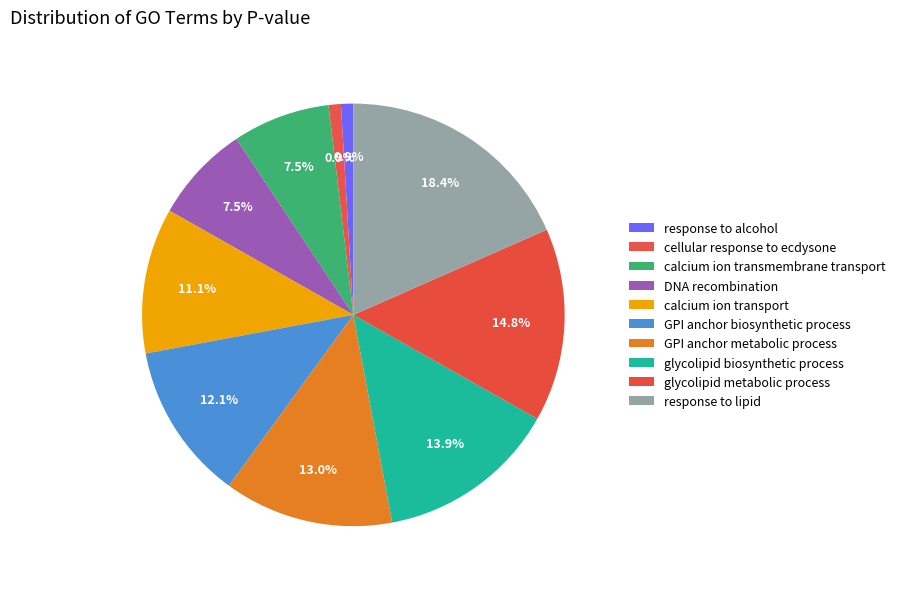

Count the number of slices in the pie.

10